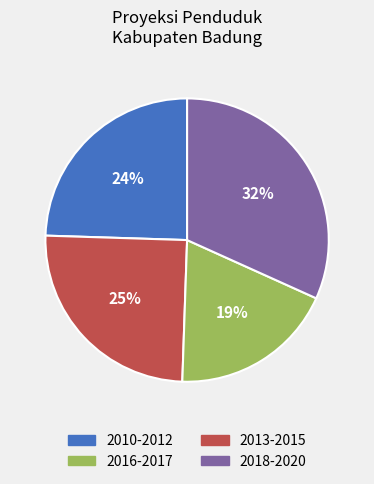

To the nearest percent, what is the average slice percentage?

25%